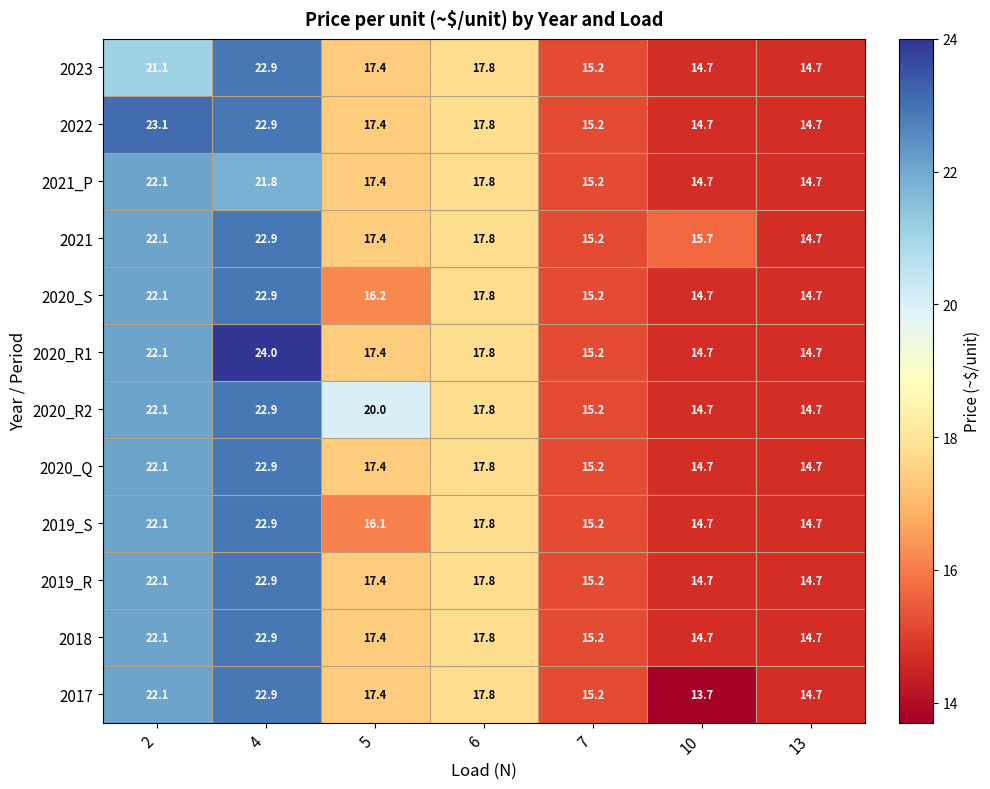

Which label corresponds to the largest value in the chart?

4